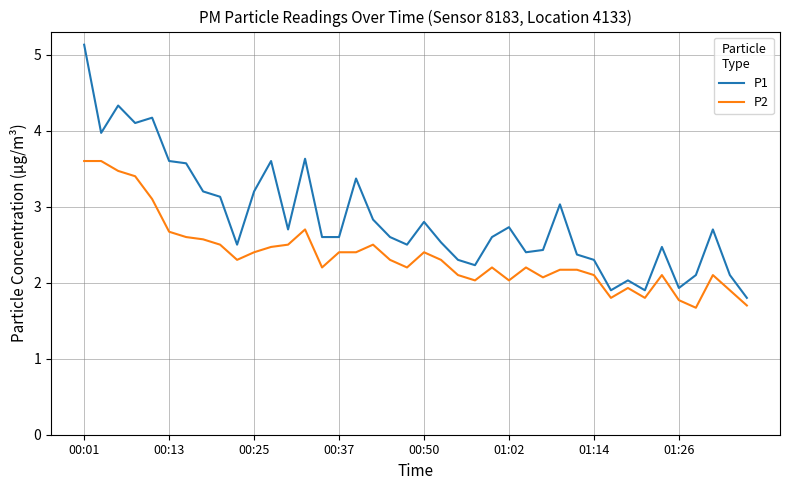

Count the number of categories in the chart.

40